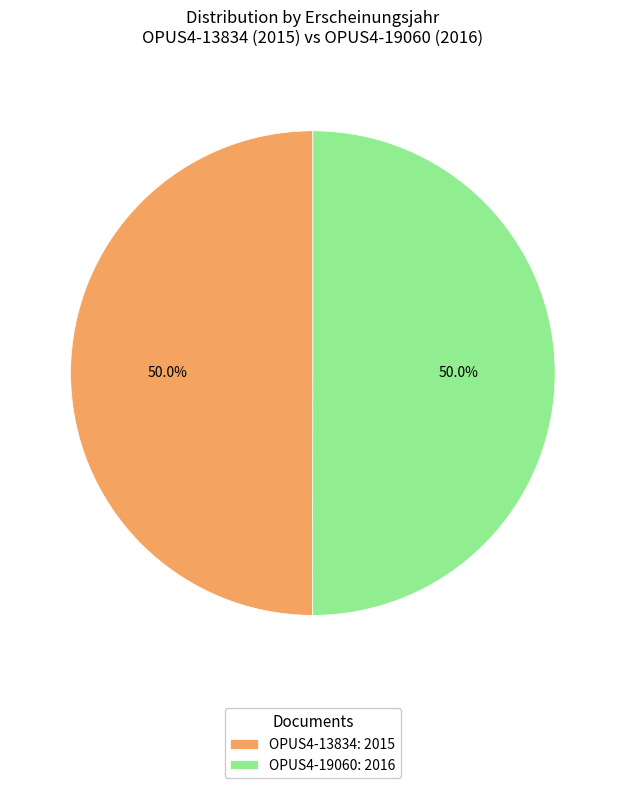

To the nearest percent, what is the average slice percentage?

50%